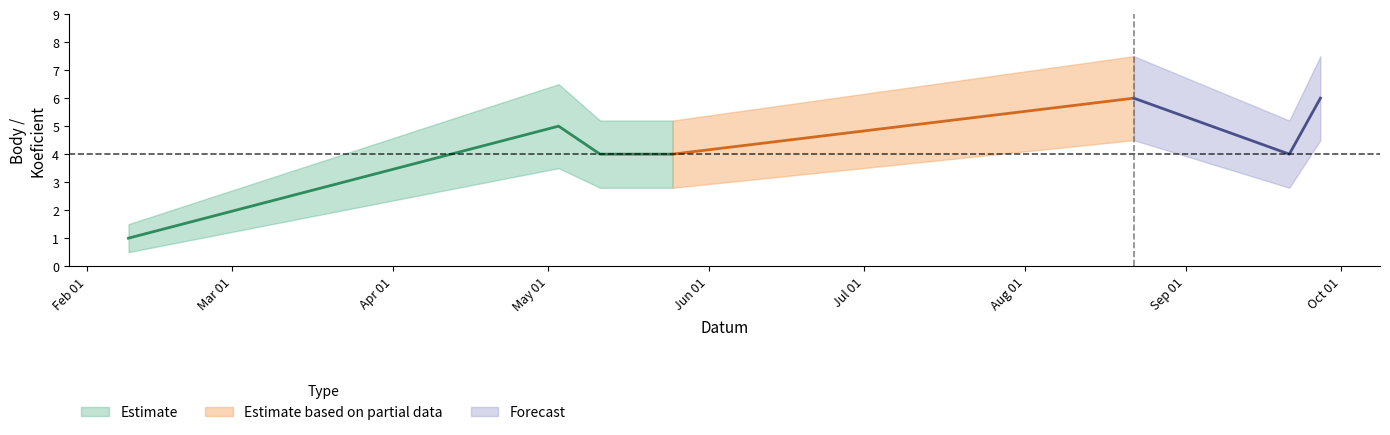

The Koeficient series shows 4 at 2013-05-11. True or false?

True